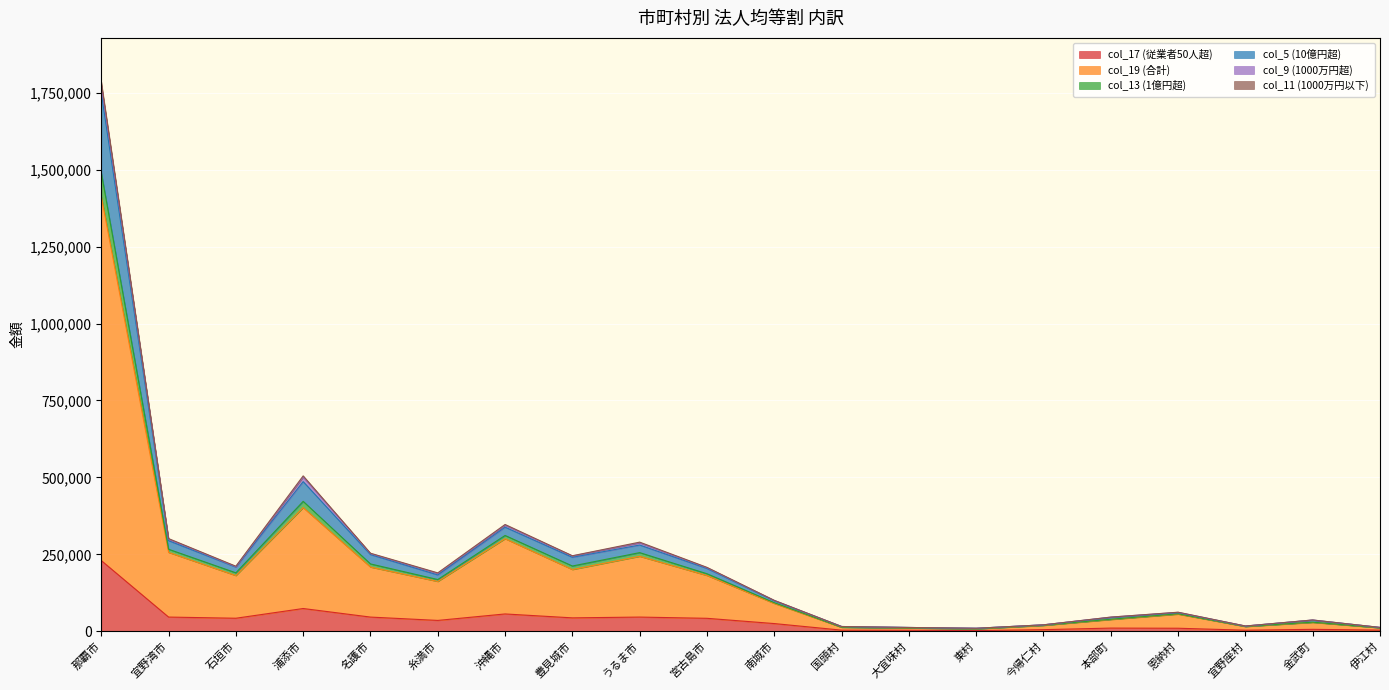

At how many categories does at least one series exceed 1538815?

1